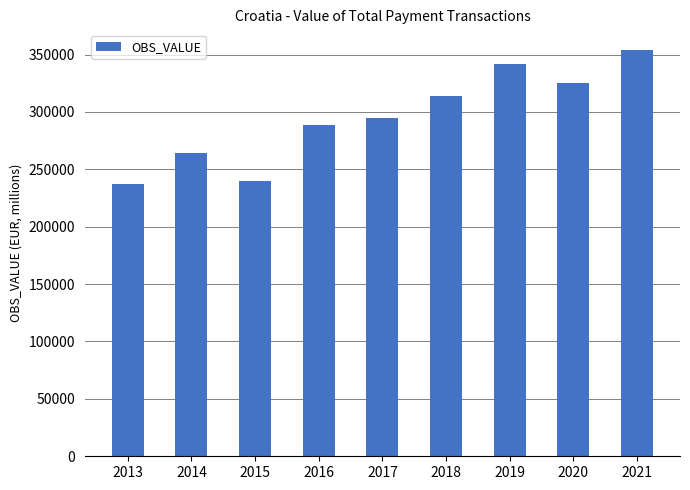

At which label is the value closest to 295667?

2017